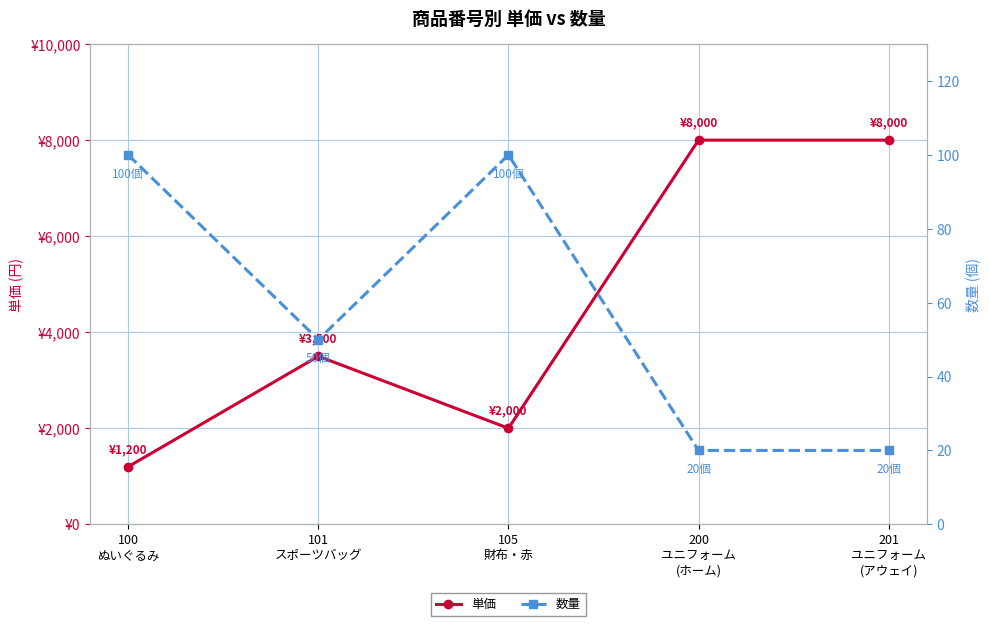

Rank the series by their maximum value, from lowest to highest.

数量, 単価